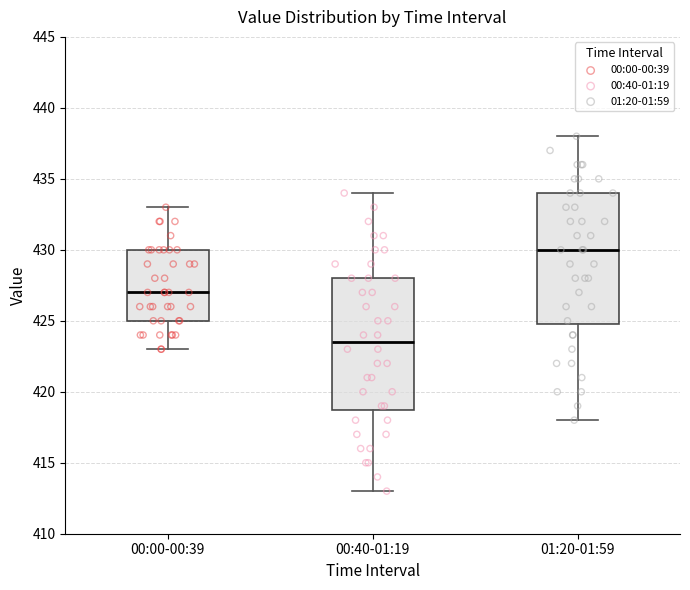

Reading left to right, read every box against the y-axis: the position of its median line, the range the box covers, and the ends of its whiskers. The values are not printed on the chart, so give them approximately, as read against the axis.

00:00-00:39: median 427.0, box 425.0 to 430.0, whiskers 423.0 to 433.0
00:40-01:19: median 423.5, box 419.0 to 428.0, whiskers 413.0 to 434.0
01:20-01:59: median 430.0, box 425.0 to 434.0, whiskers 418.0 to 438.0